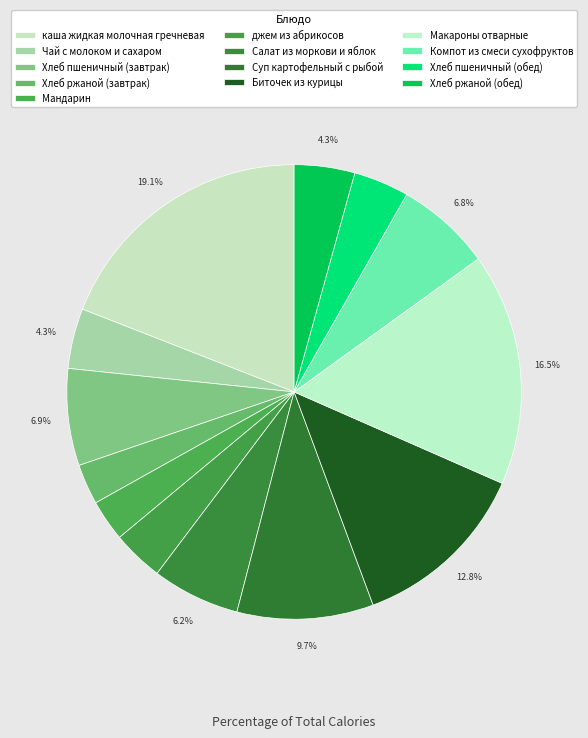

How many slices are in this pie chart?

13